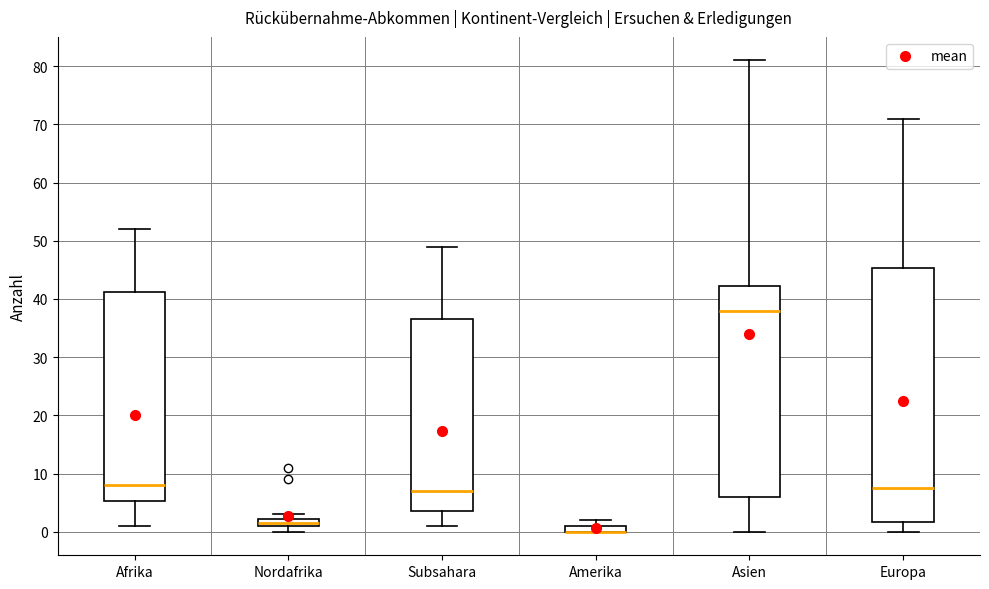

Where is the upper edge of the box for Nordafrika on the y-axis? The values are not printed on the chart, so give them approximately, as read against the axis.

2